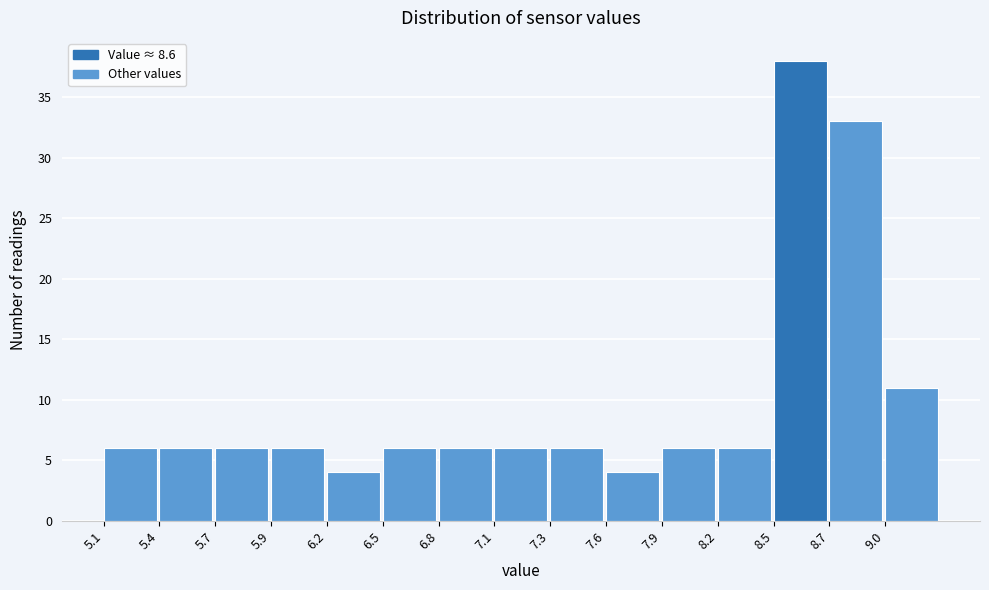

Reading left to right, list every bar in this chart as the range it spans on the x-axis followed by its height. Neither the bar edges nor the heights are printed on the chart, so give them approximately, as read against the axes.

5.10 to 5.38: 6
5.38 to 5.66: 6
5.66 to 5.94: 6
5.94 to 6.22: 6
6.22 to 6.50: 4
6.50 to 6.78: 6
6.78 to 7.06: 6
7.06 to 7.34: 6
7.34 to 7.62: 6
7.62 to 7.90: 4
7.90 to 8.18: 6
8.18 to 8.46: 6
8.46 to 8.74: 38
8.74 to 9.02: 33
9.02 to 9.30: 11